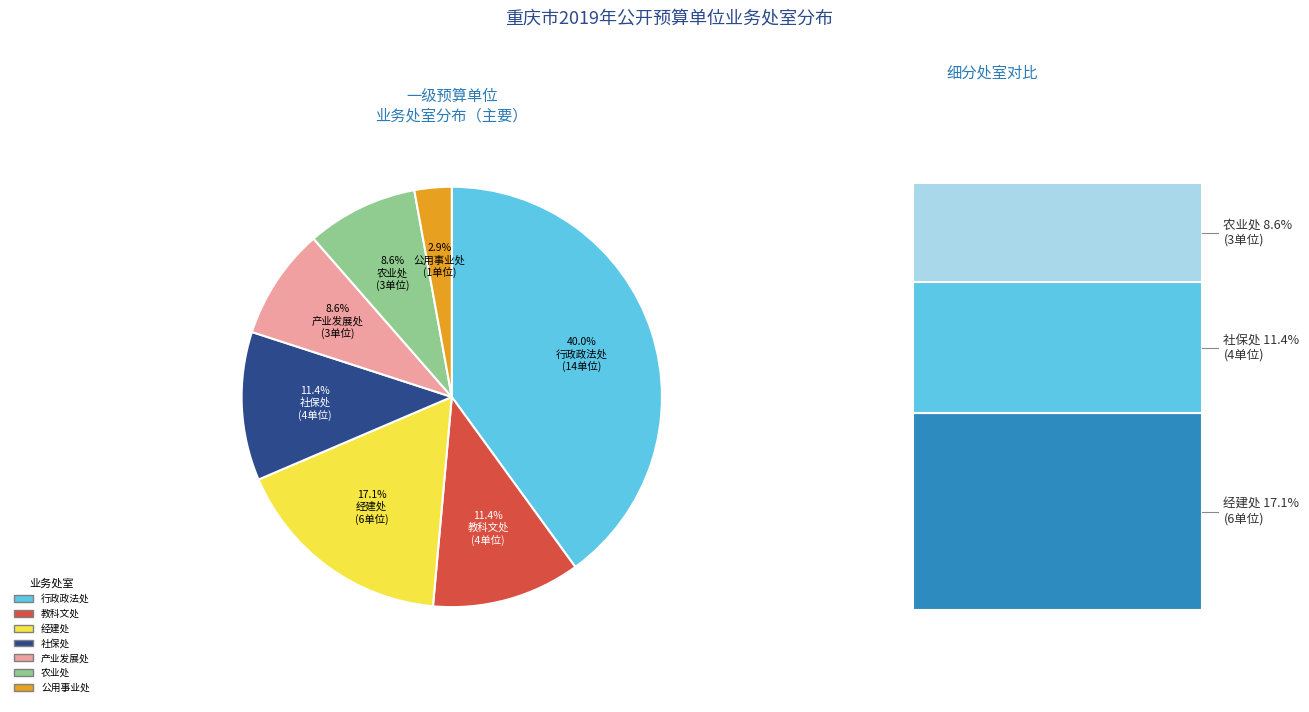

To the nearest percent, what percentage of the pie is 农业处?

9%